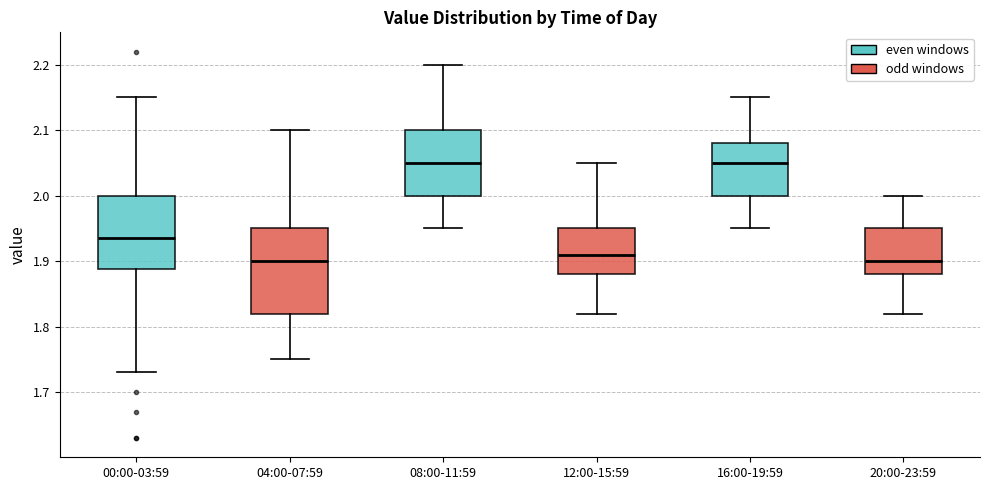

Where does the median line of the box for 00:00-03:59 sit on the y-axis? The values are not printed on the chart, so give them approximately, as read against the axis.

1.94